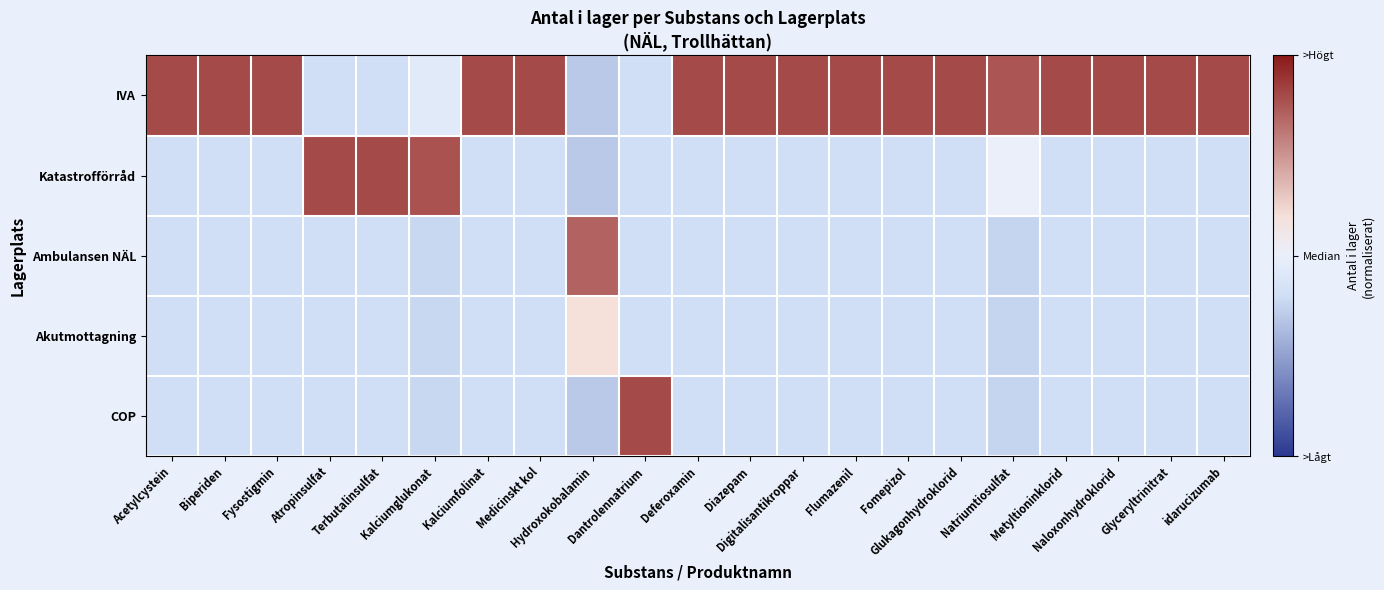

What is the difference between the highest and lowest values at Medicinskt kol?

1.0